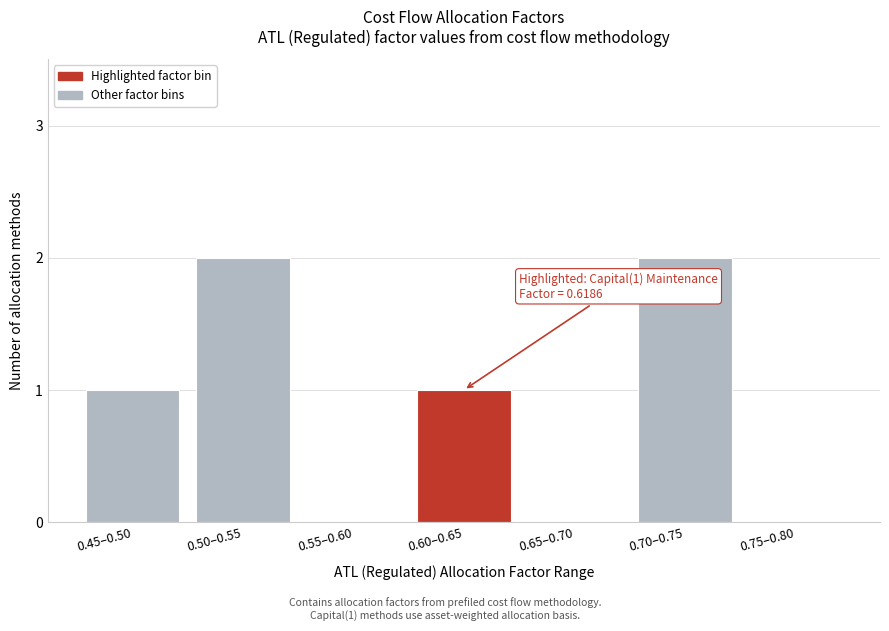

Reading left to right, list all the values displayed in this chart.

0.45–0.50=1	0.50–0.55=2	0.55–0.60=0	0.60–0.65=1	0.65–0.70=0	0.70–0.75=2	0.75–0.80=0